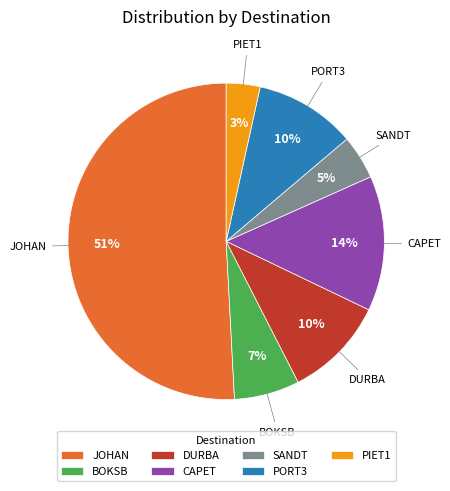

Approximately how many times larger is the value at SANDT compared to BOKSB?

0.7